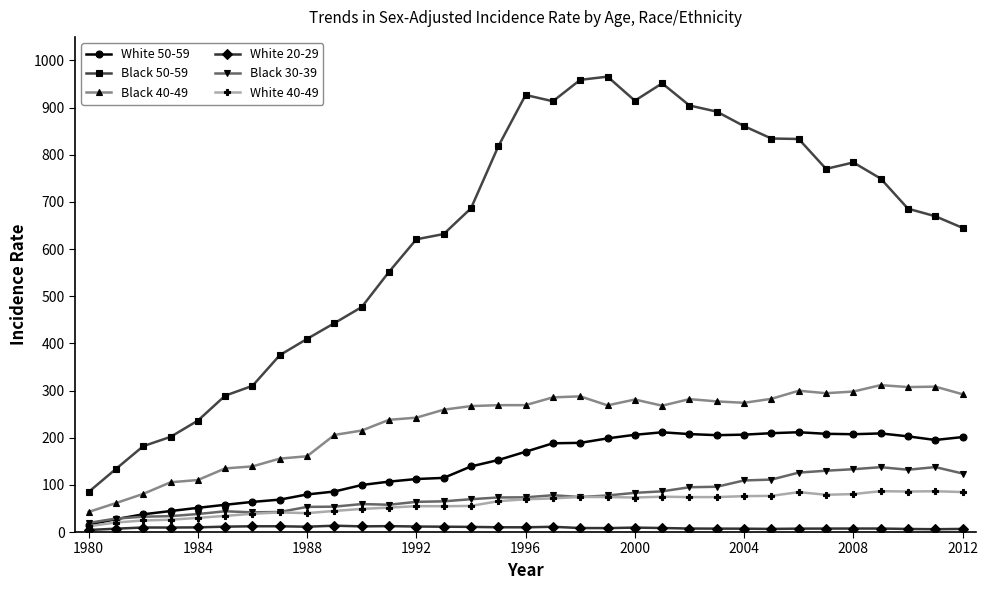

What is the highest value of the White 20-29 series?

13.4